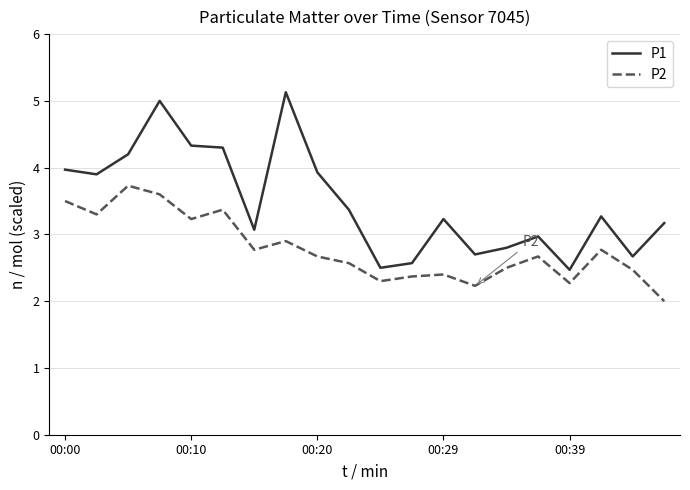

Does the chart display data point markers on the line(s)?

No